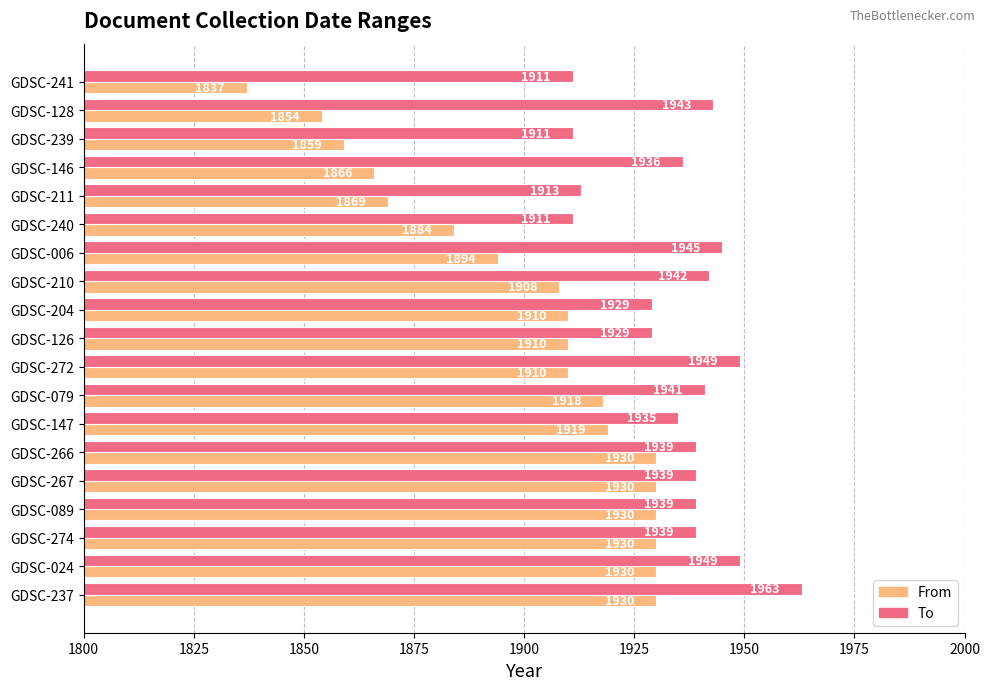

At which category does the chart reach its peak across all series?

GDSC-237